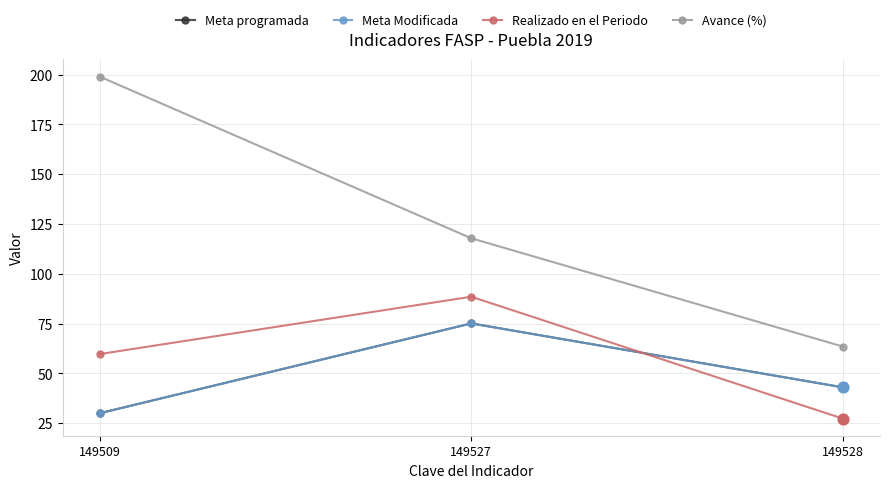

What is the total value across all series at 149509?

318.7